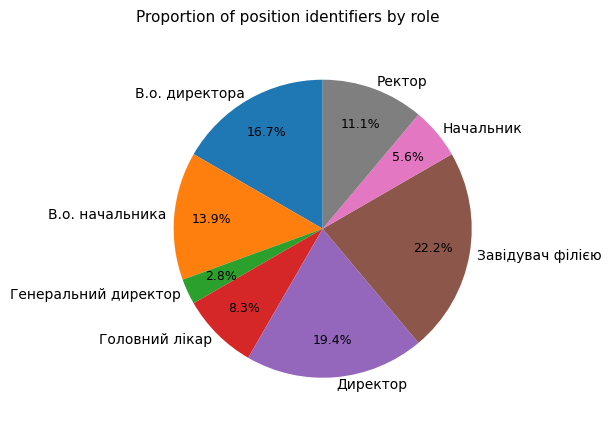

Approximately how many times larger is the value at В.о. начальника compared to Завідувач філією?

0.6